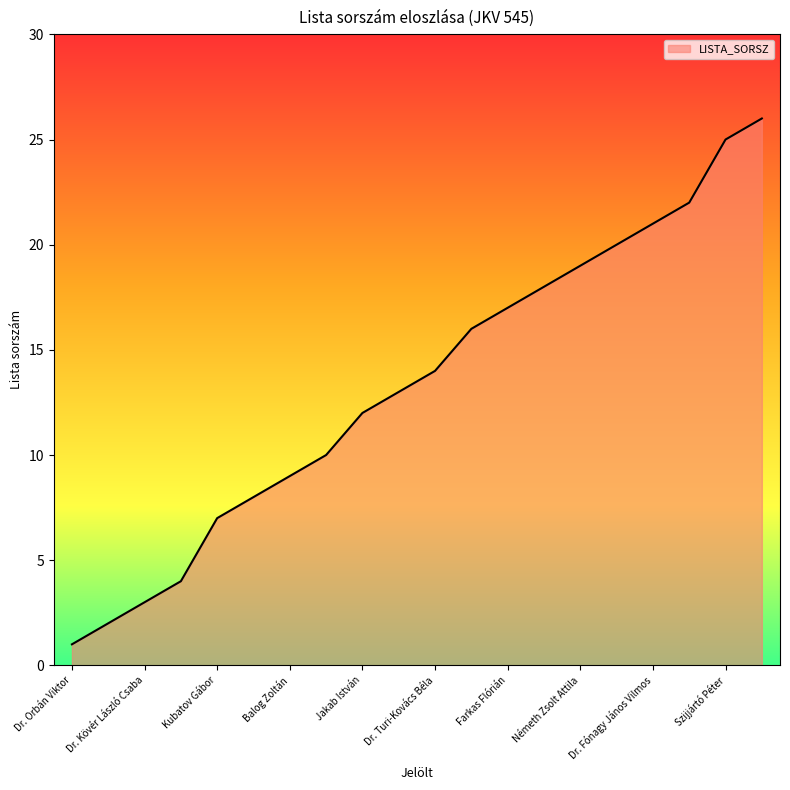

What is the maximum value shown in the chart?

26